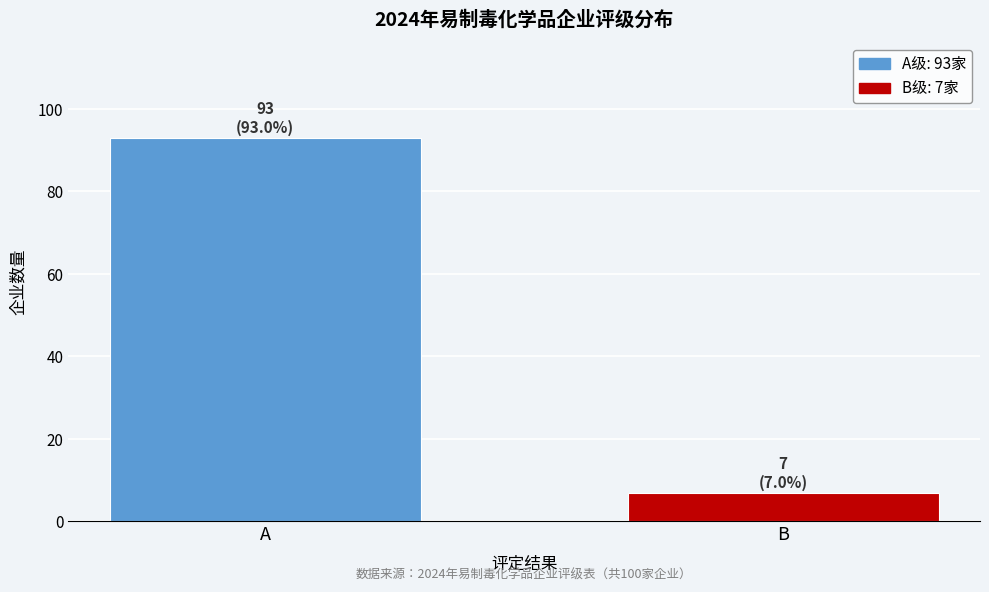

Reading left to right, list all the values displayed in this chart.

A=93	B=7